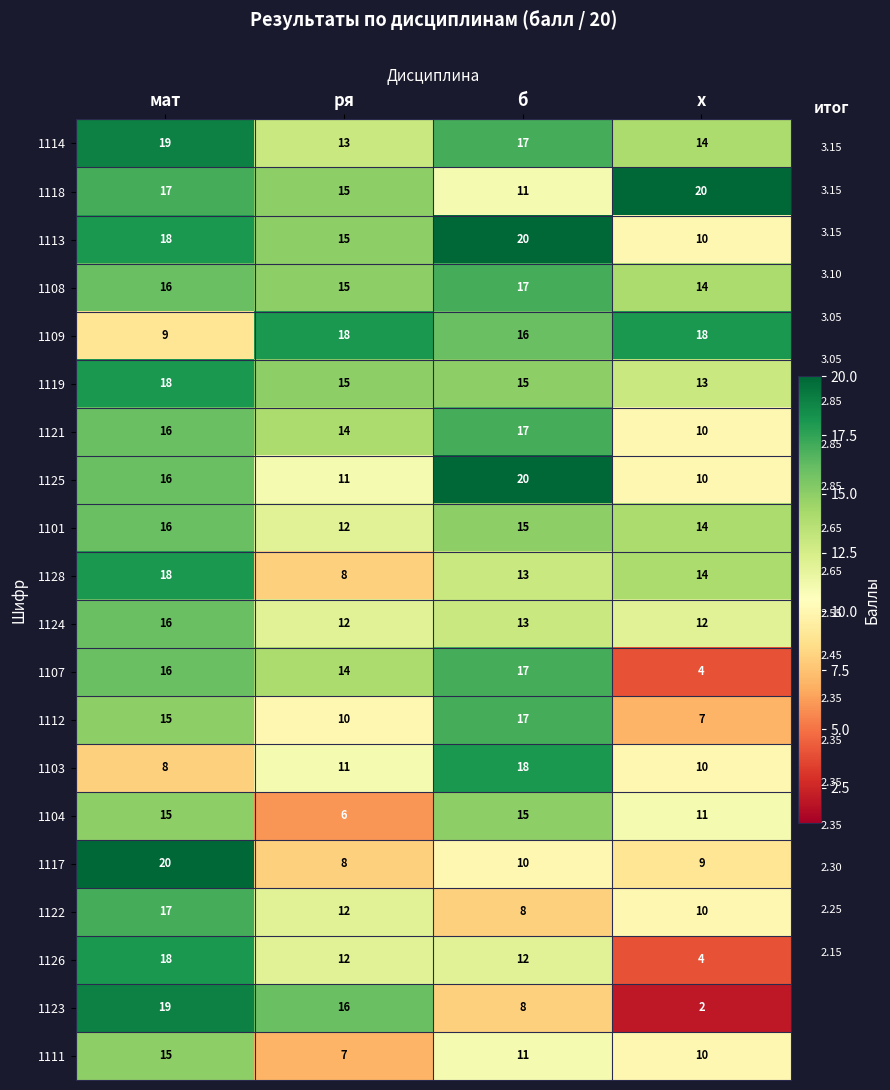

What is the average value of the 1109 series?

15